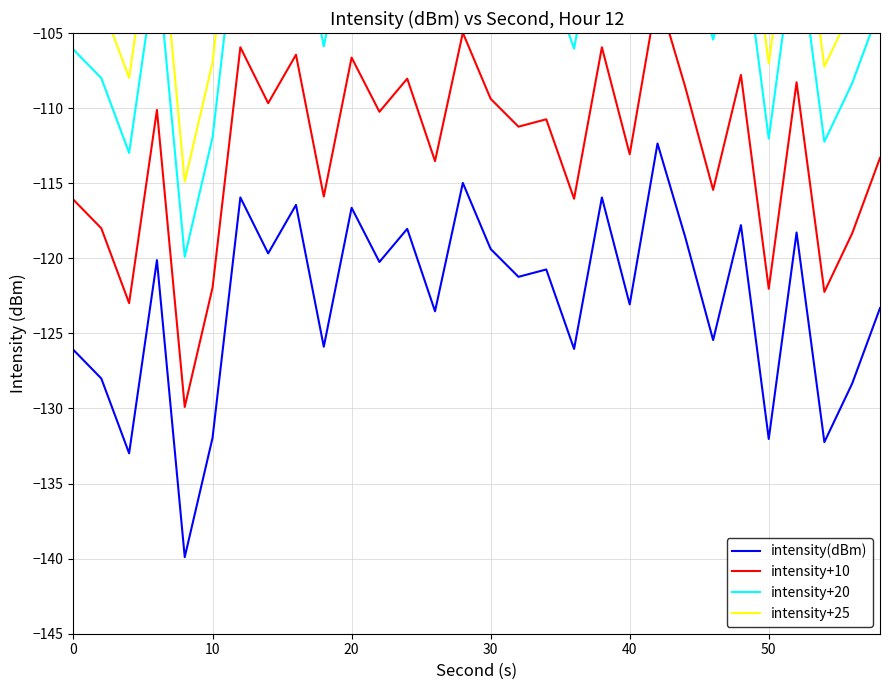

The value of intensity(dBm) at 30 is -119.4. True or false?

True